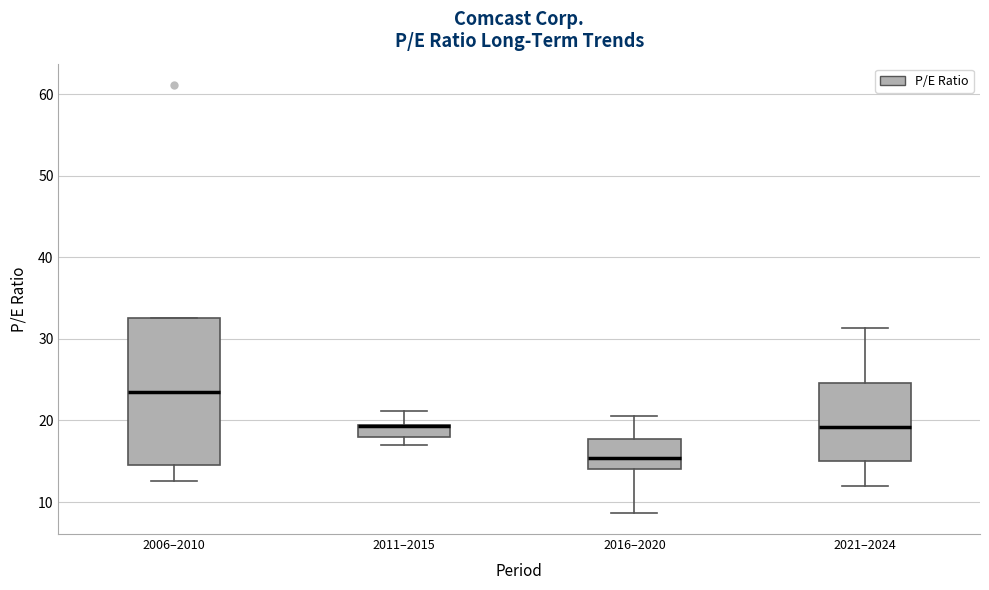

Comparing the boxes themselves (not the whiskers), which one is the tallest?

2006–2010